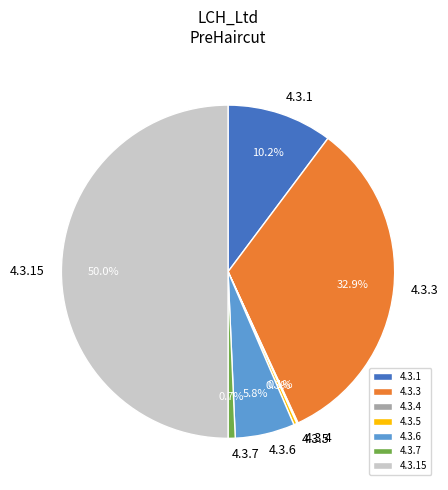

Is 4.3.7 the majority of the pie?

No